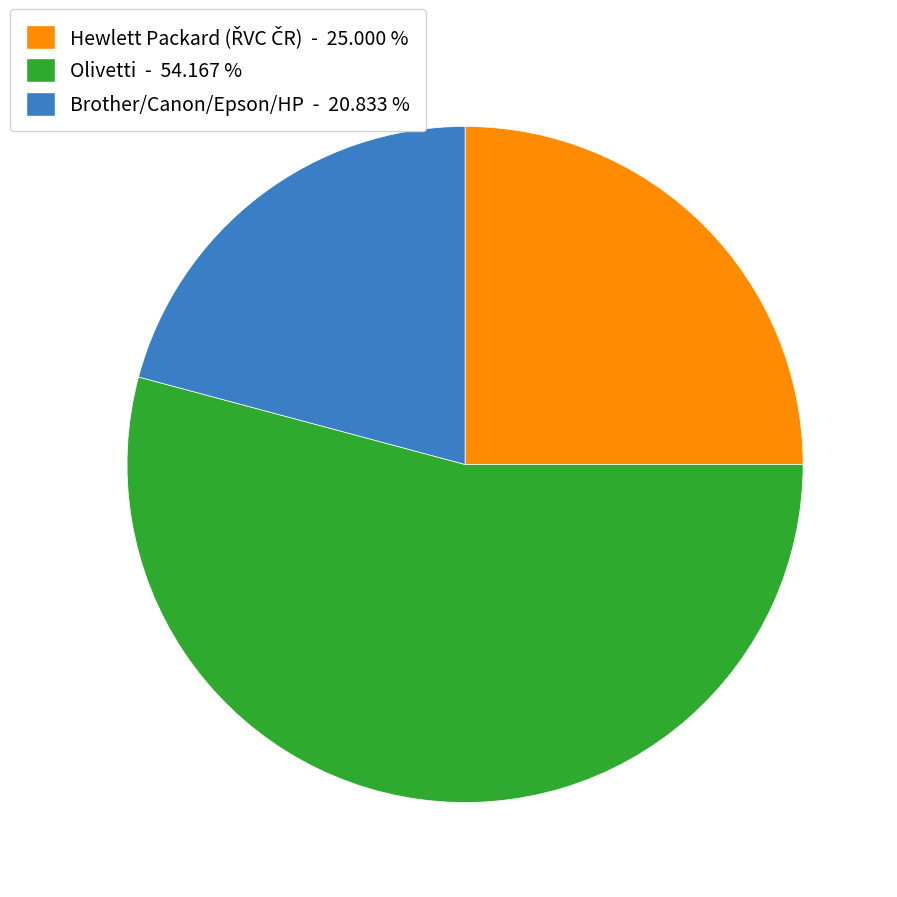

What is the largest slice in the pie chart?

Olivetti - 54.167 %